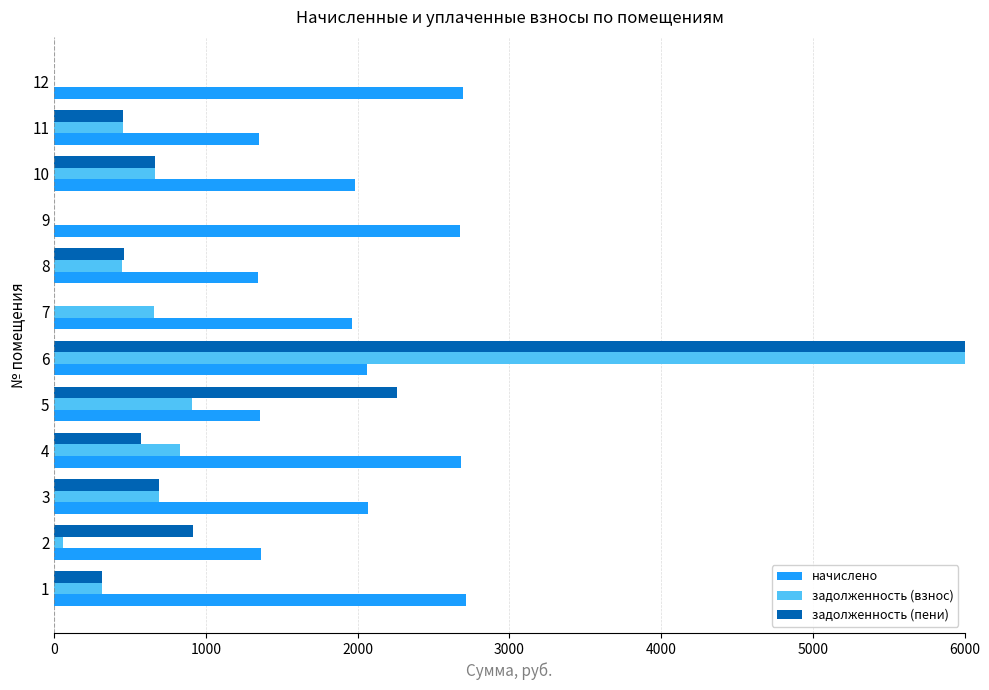

How many groups of bars are there?

12